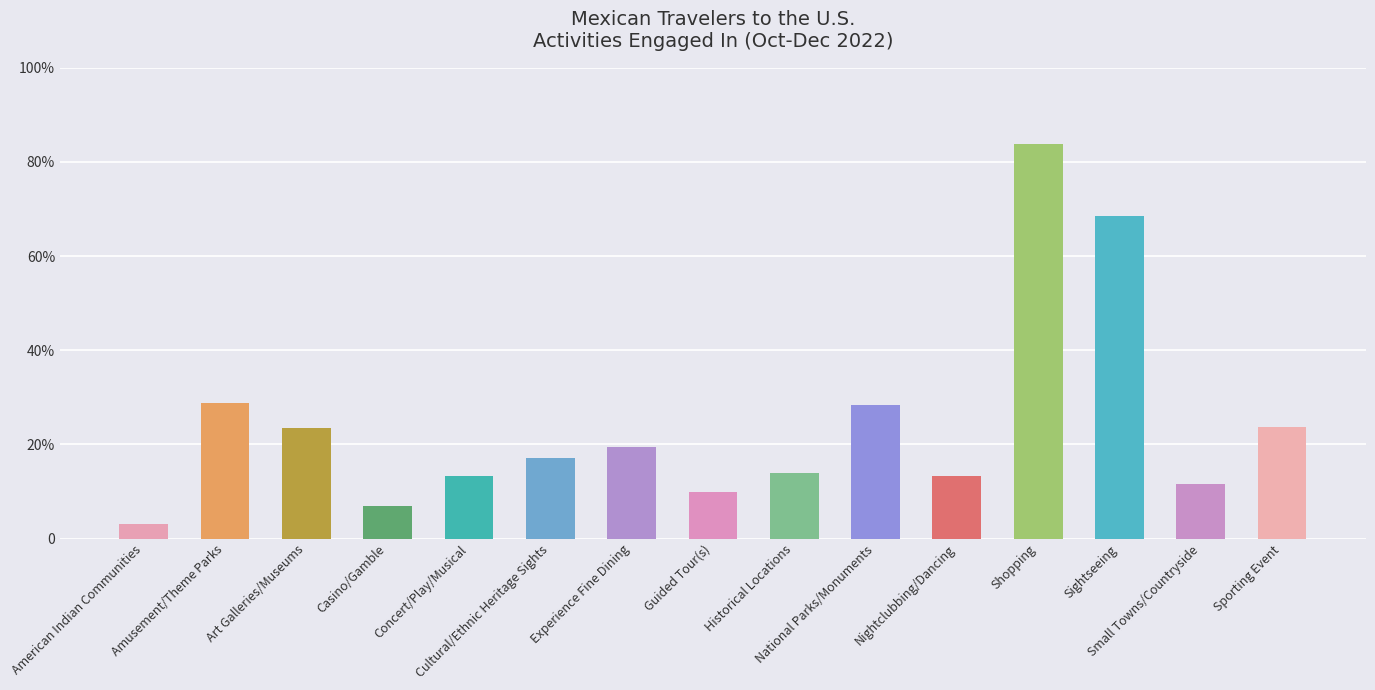

What is the label of the 1st bar from the left?

American Indian Communities